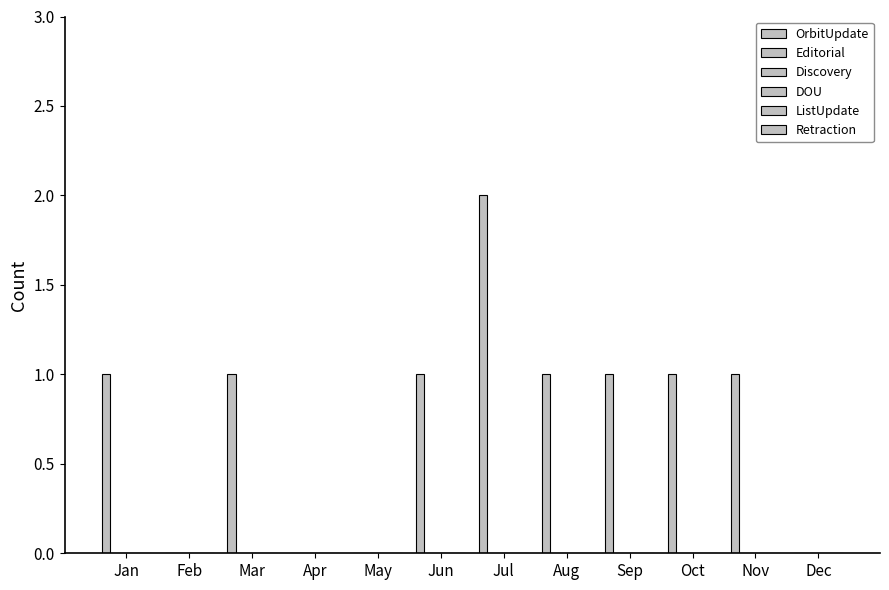

Are the bars horizontal?

No